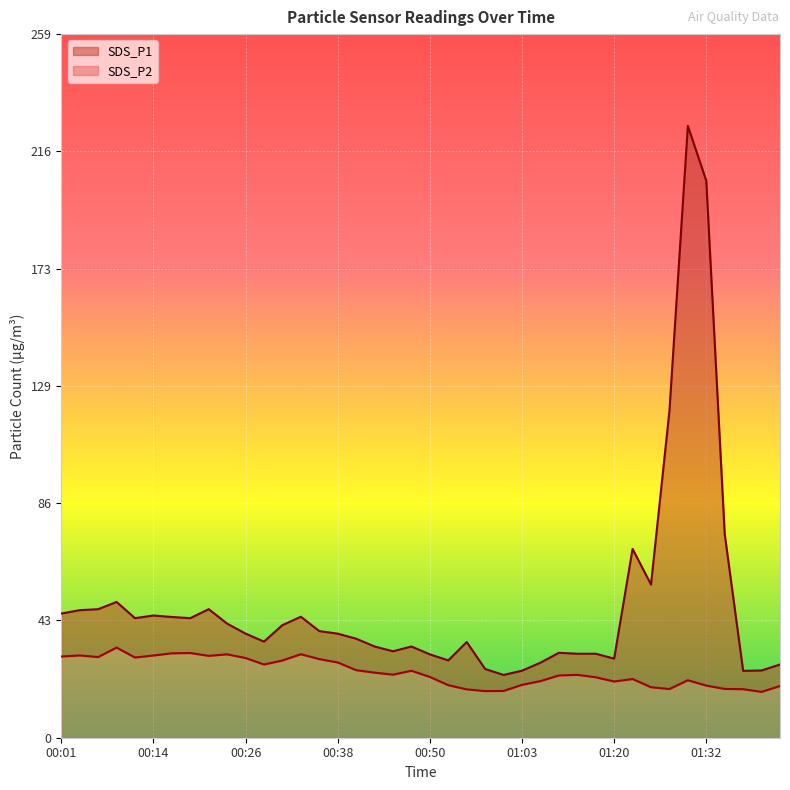

At which category does SDS_P1 reach its first local valley?

00:11